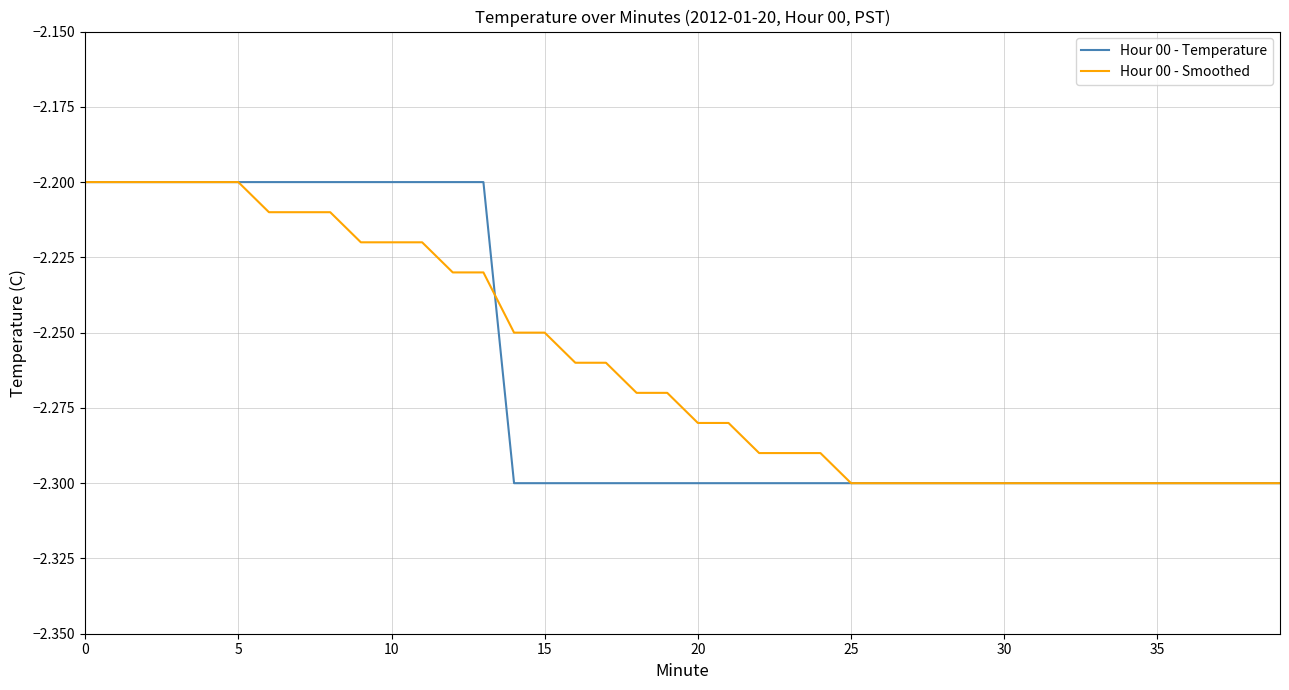

What is the label of the 23rd point from the left?

22